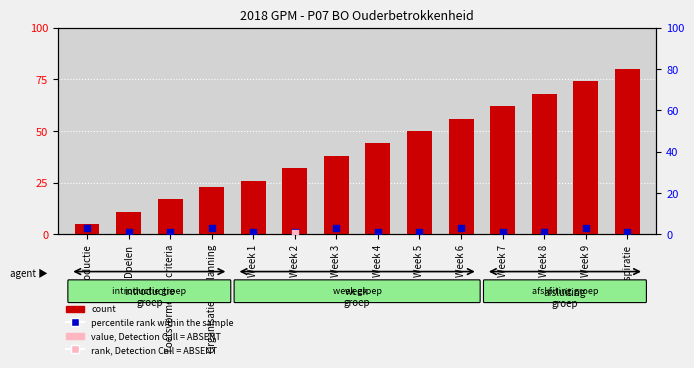

At which category is the sum across all series the highest?

Inspiratie